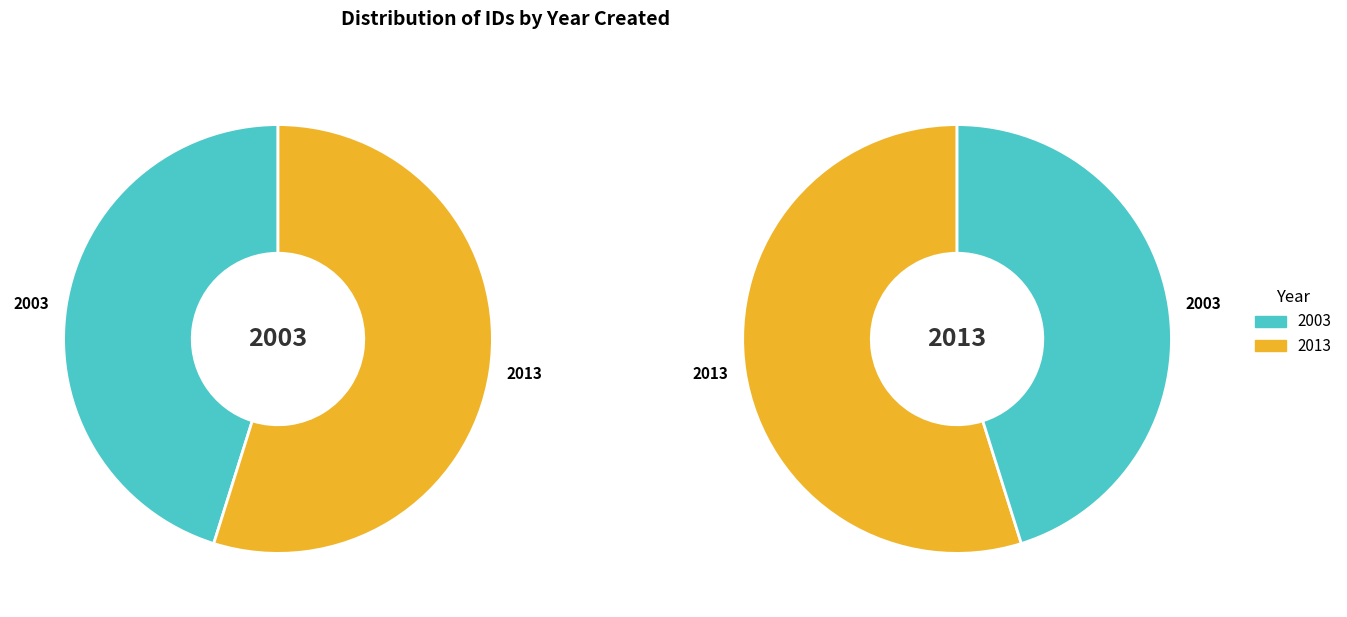

Is the sum of 2003 and 2013 greater than half?

Yes